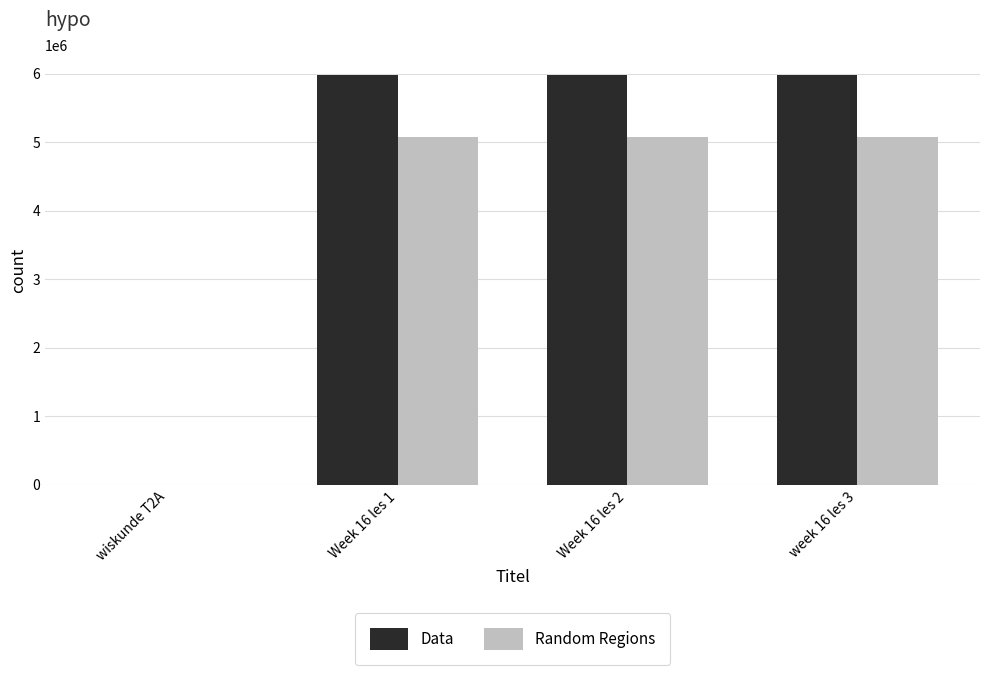

The value of Random Regions at wiskunde T2A is 2441483.3. True or false?

False